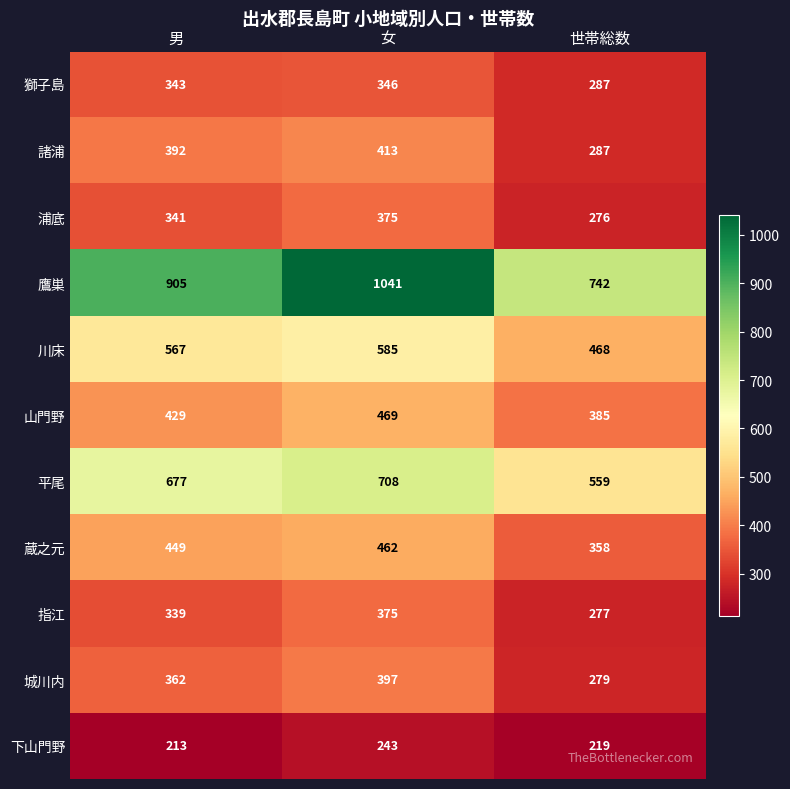

The value of 浦底 at 女 is 375. True or false?

True